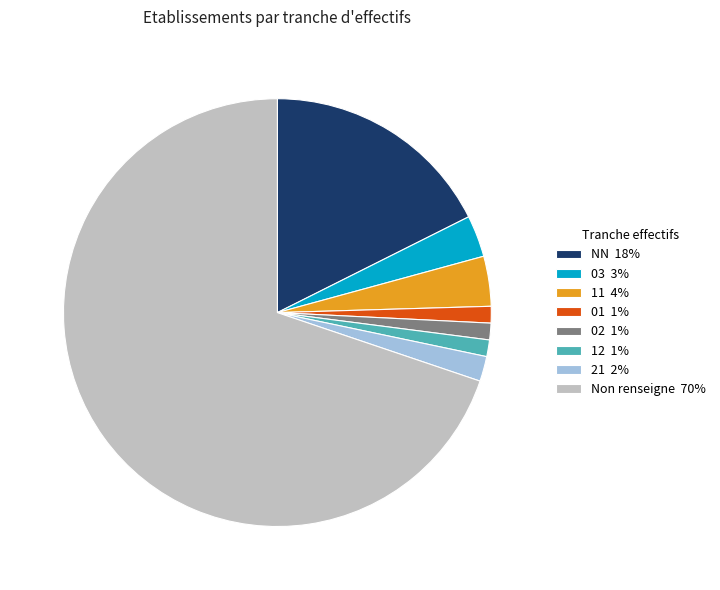

What is the largest slice in the pie chart?

Non renseigne 70%